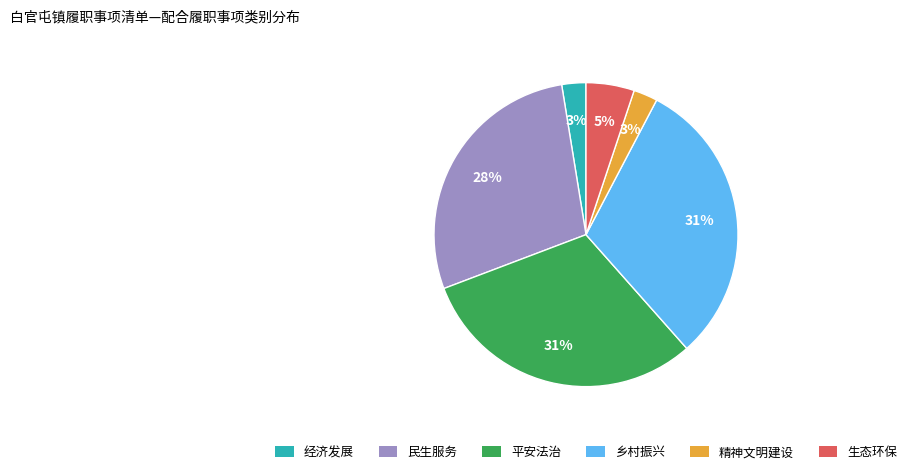

Is it true that 生态环保 is 5% of the pie?

True